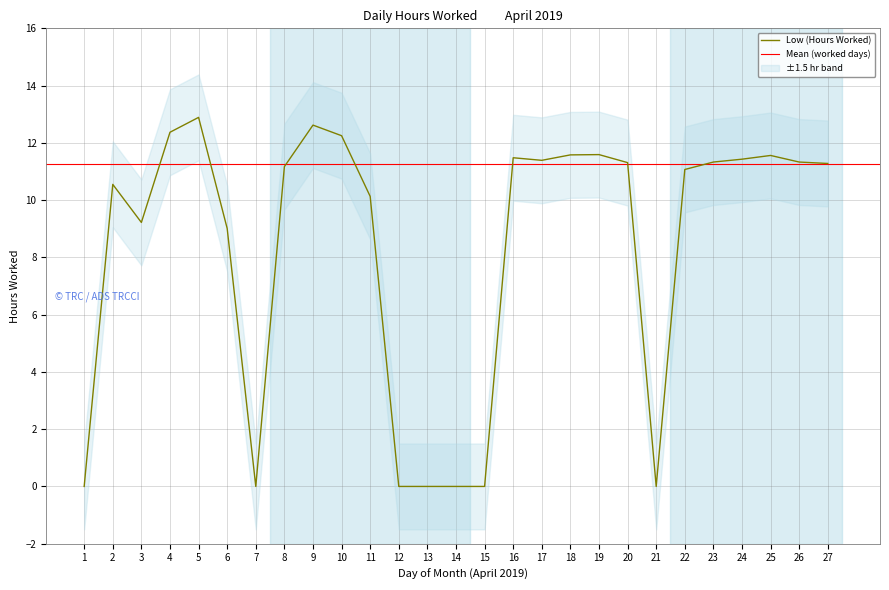

What is the greatest value displayed?

12.9